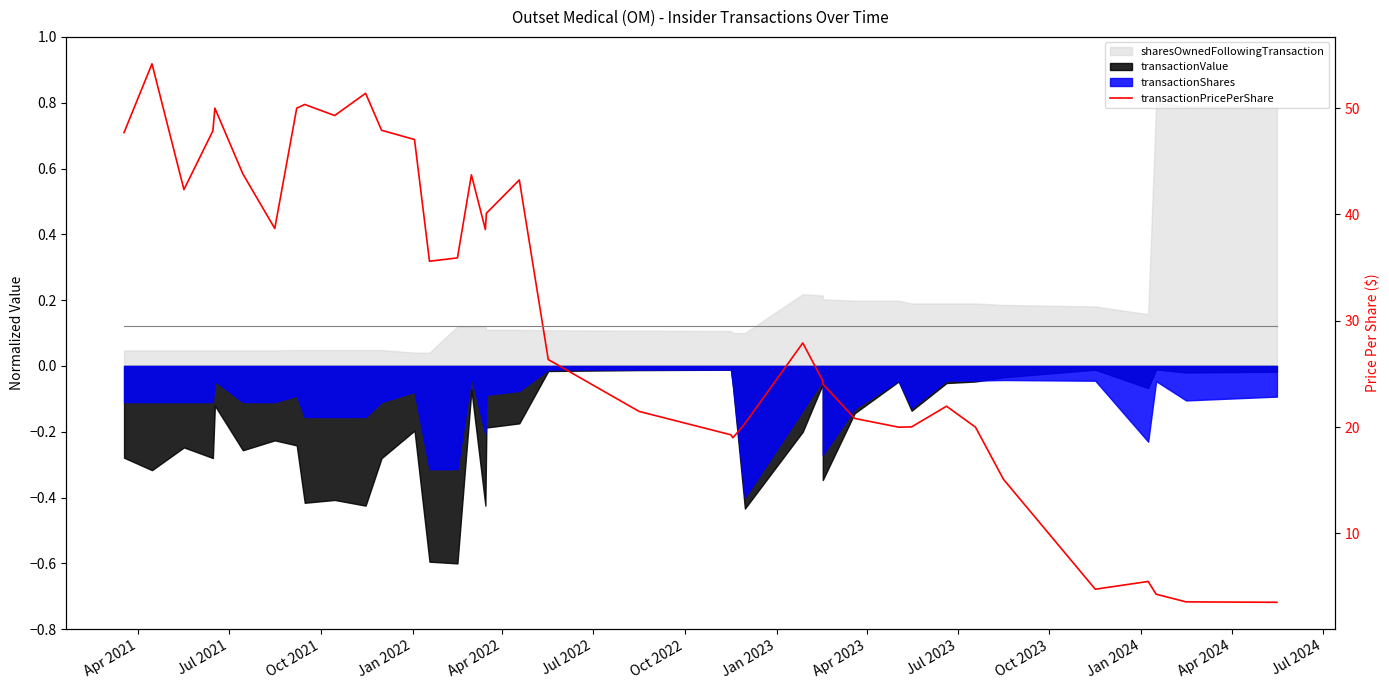

What position from the left is Jul 2024?

14